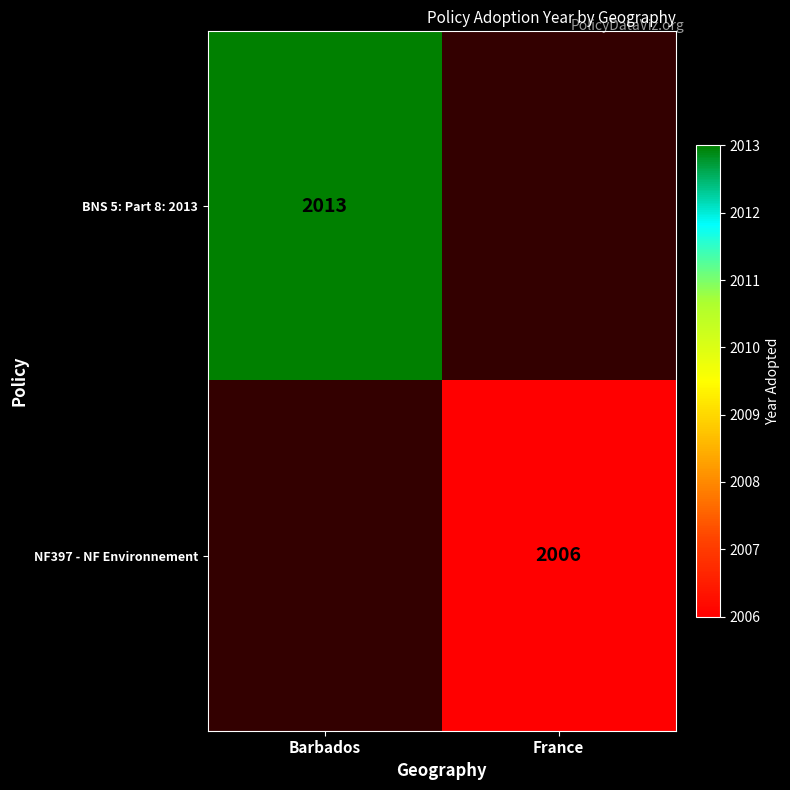

The NF397 - NF Environnement series shows 3075 at France. True or false?

False